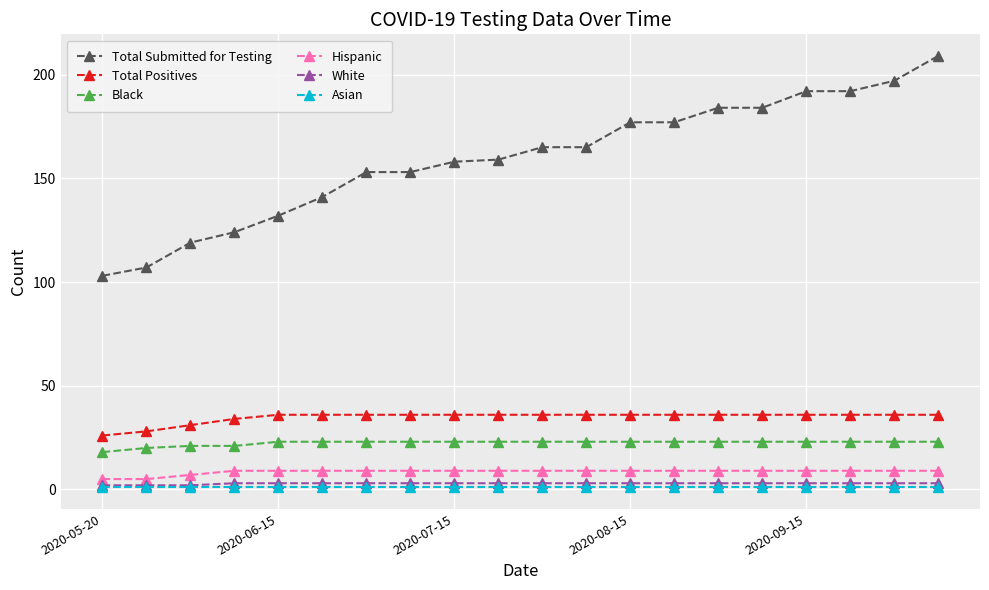

Which series has the widest spread of values?

Total Submitted for Testing